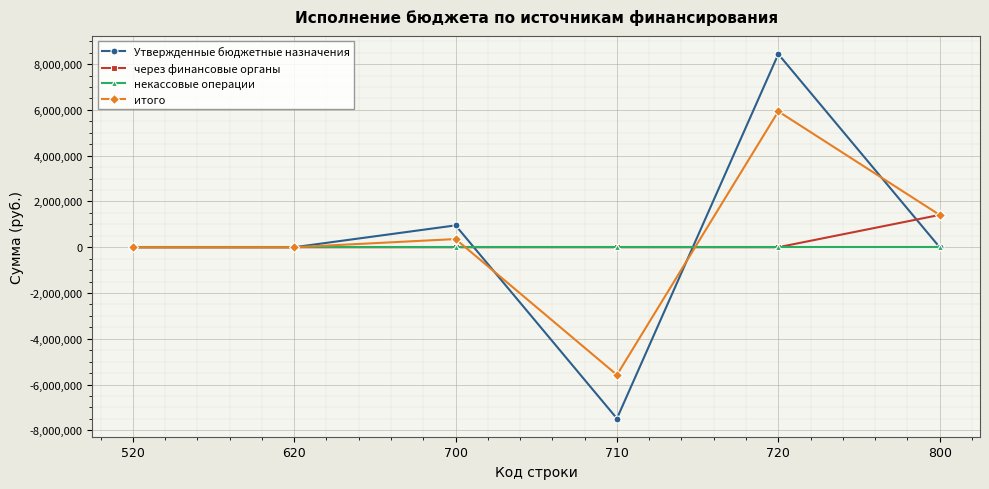

True or false: Утвержденные бюджетные назначения and итого cross at least once.

True